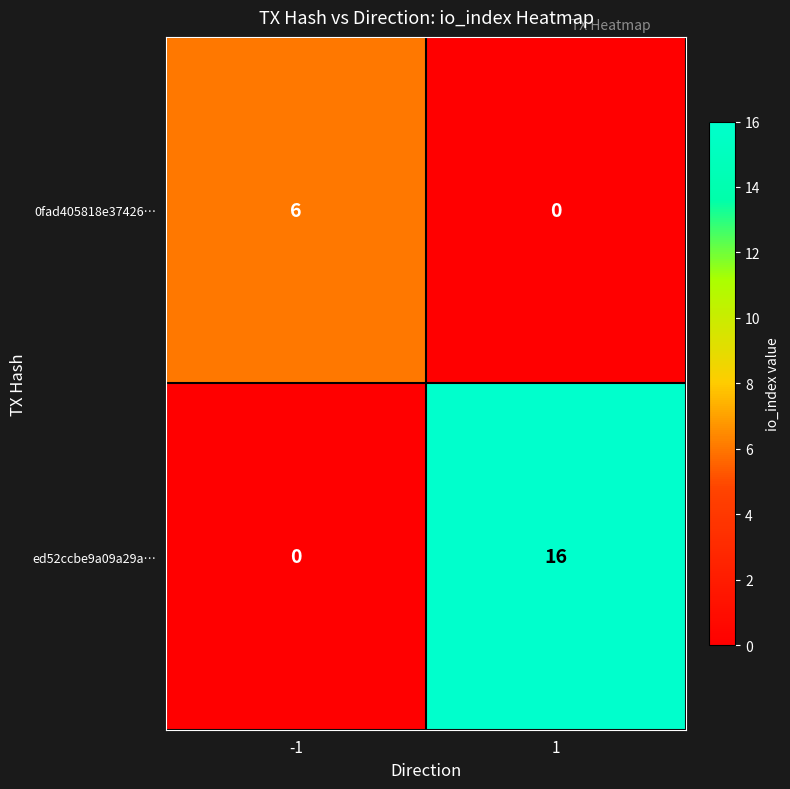

True or false: ed52ccbe9a09a29a… has a value of 0 at -1.

True